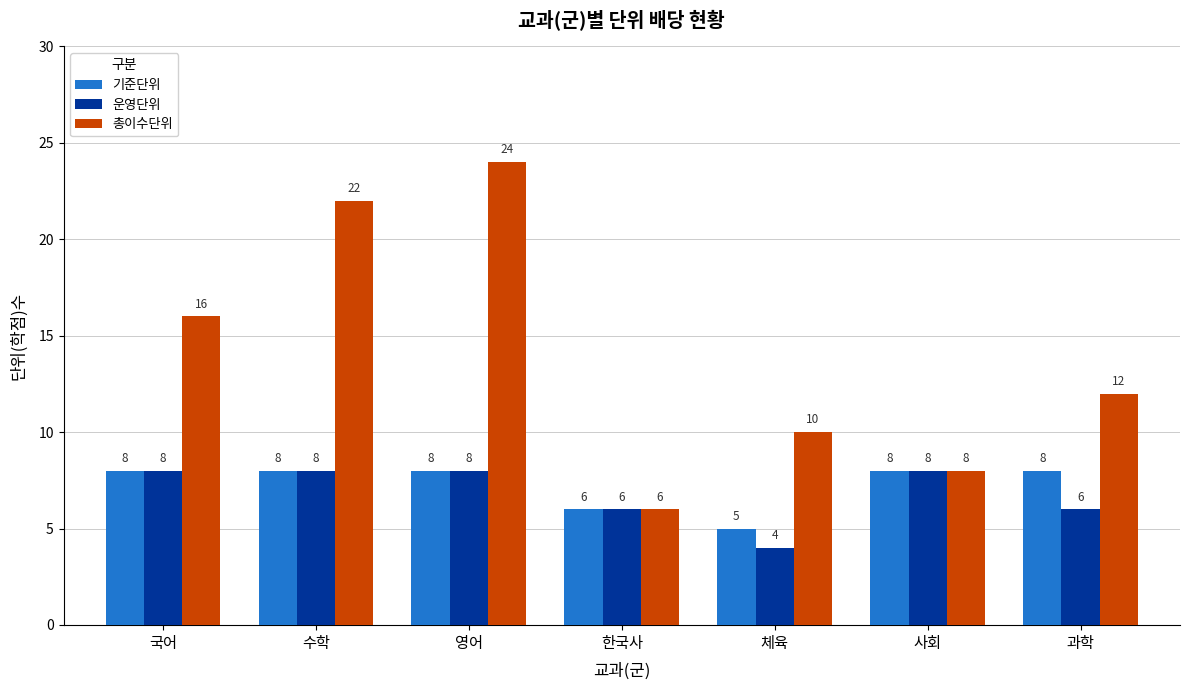

Which label corresponds to the smallest value in the chart?

체육